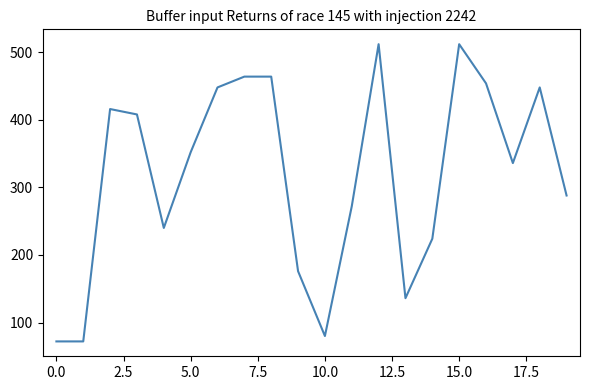

What is the smallest value displayed?

72